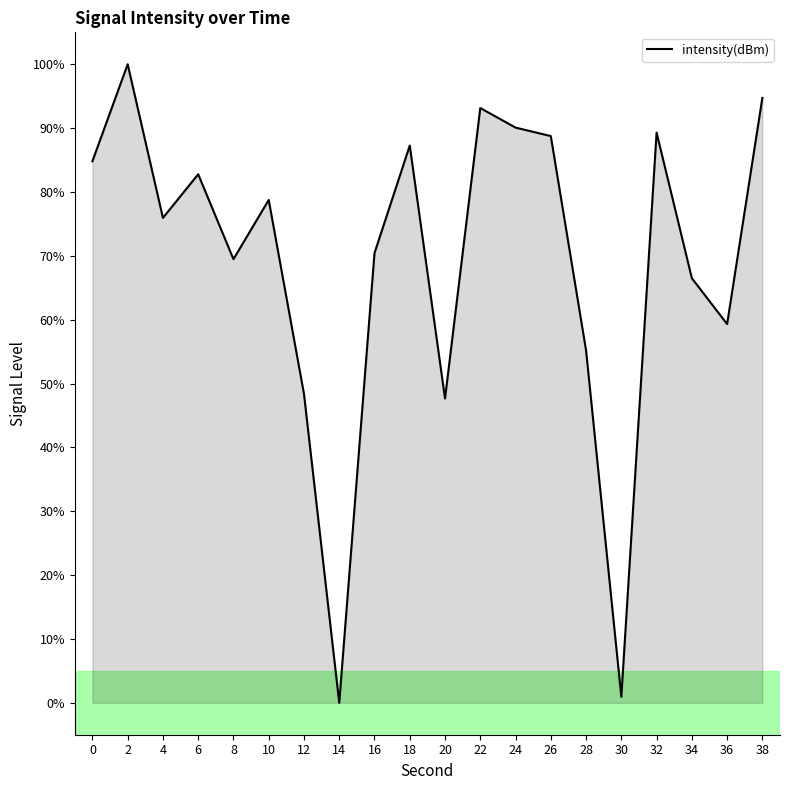

Is it true that the value at 32 is 89.3?

True